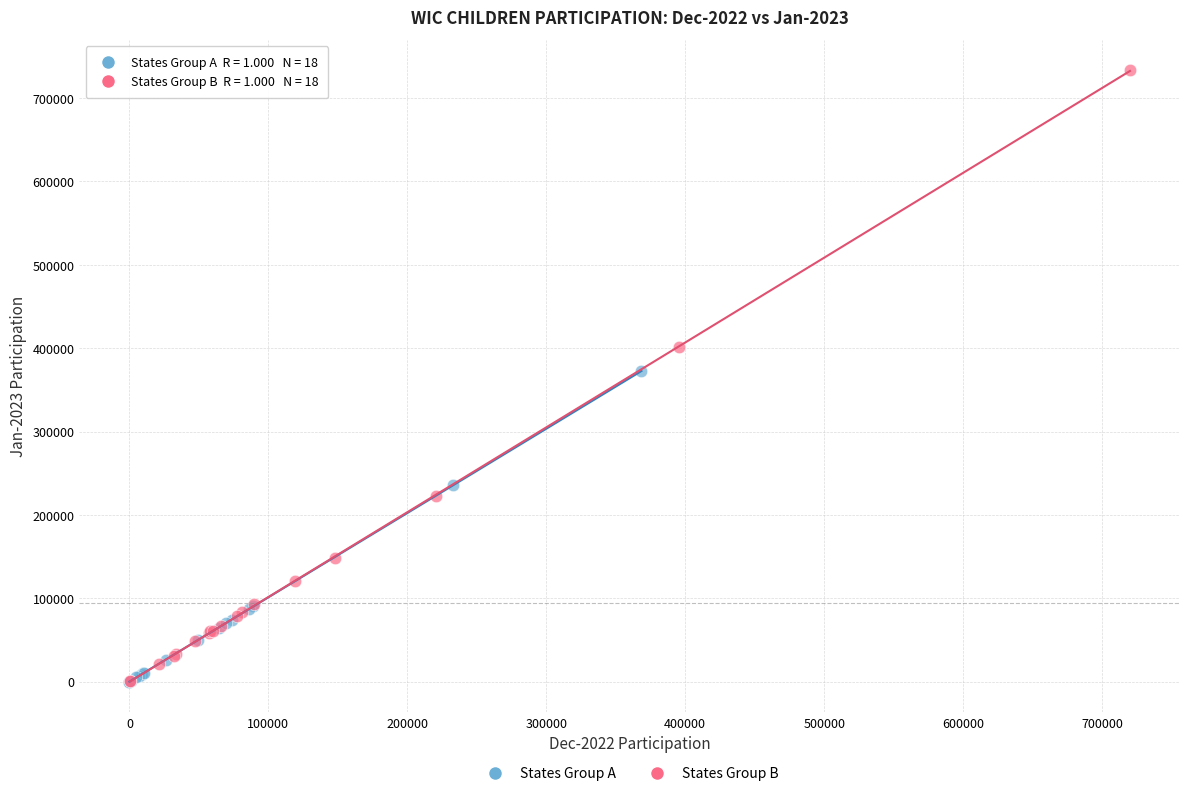

Which series has the largest Y range (max minus min)?

States Group B